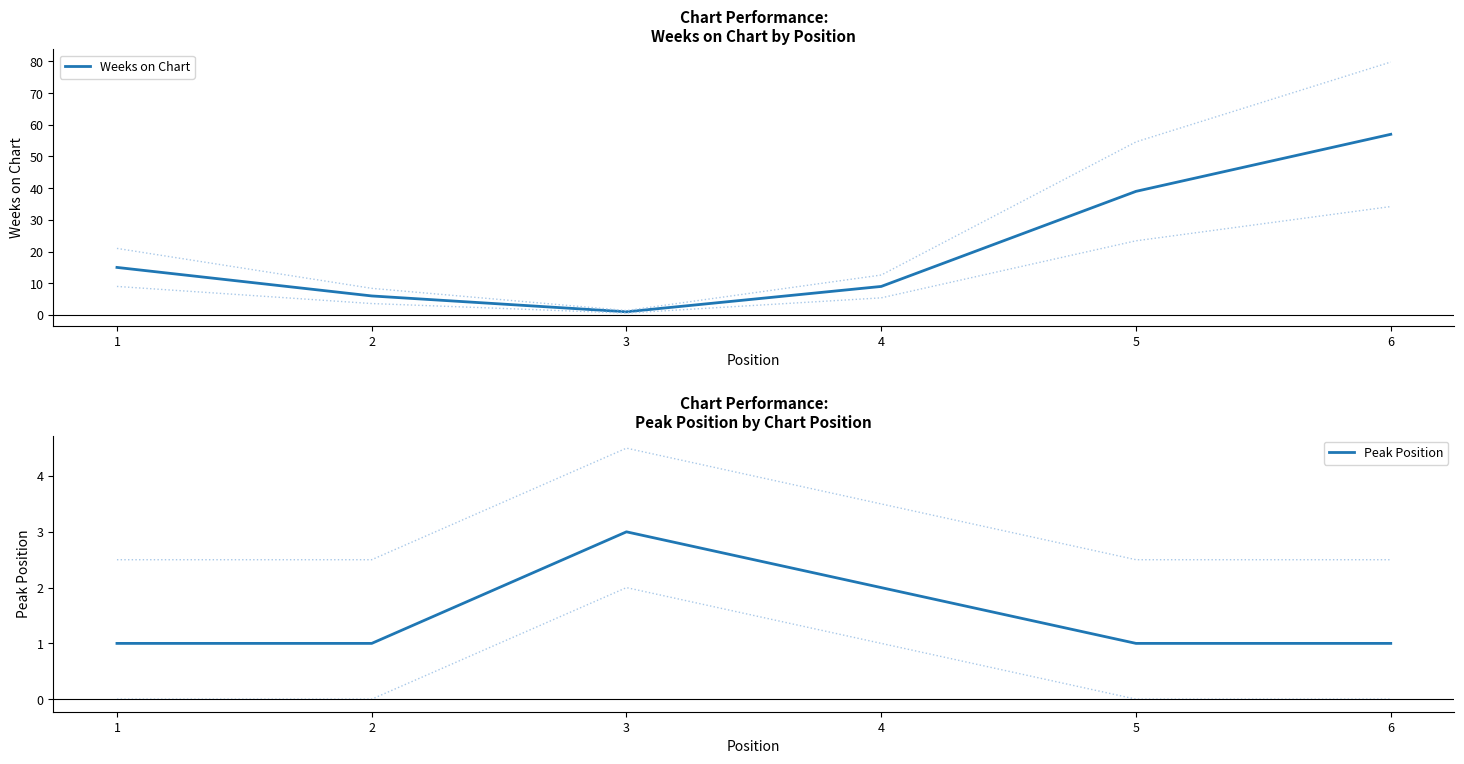

What is the total value across all series at 1?

16